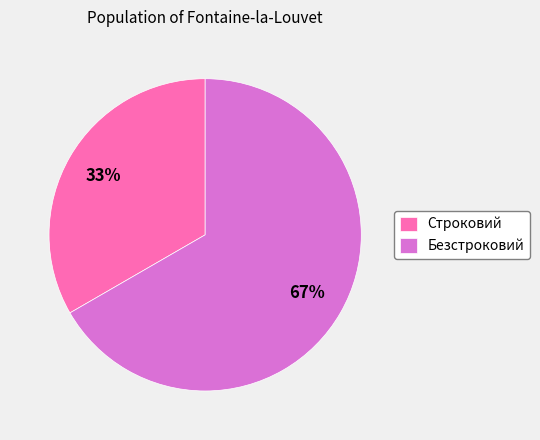

What is the largest slice in the pie chart?

Безстроковий